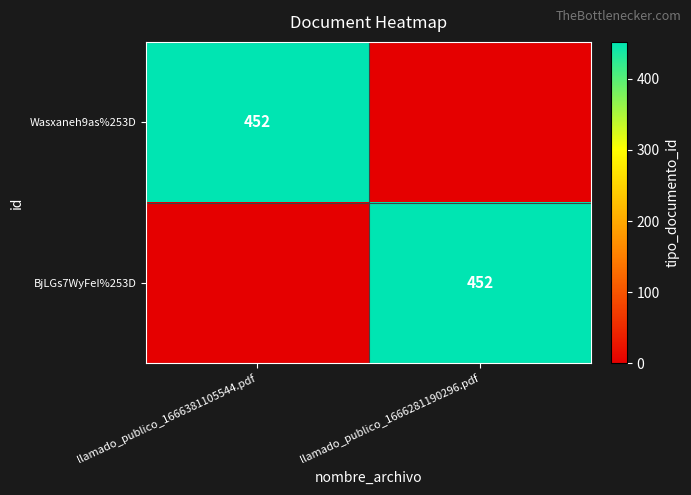

The value of BjLGs7WyFeI%253D at llamado_publico_1666281190296.pdf is 452. True or false?

True